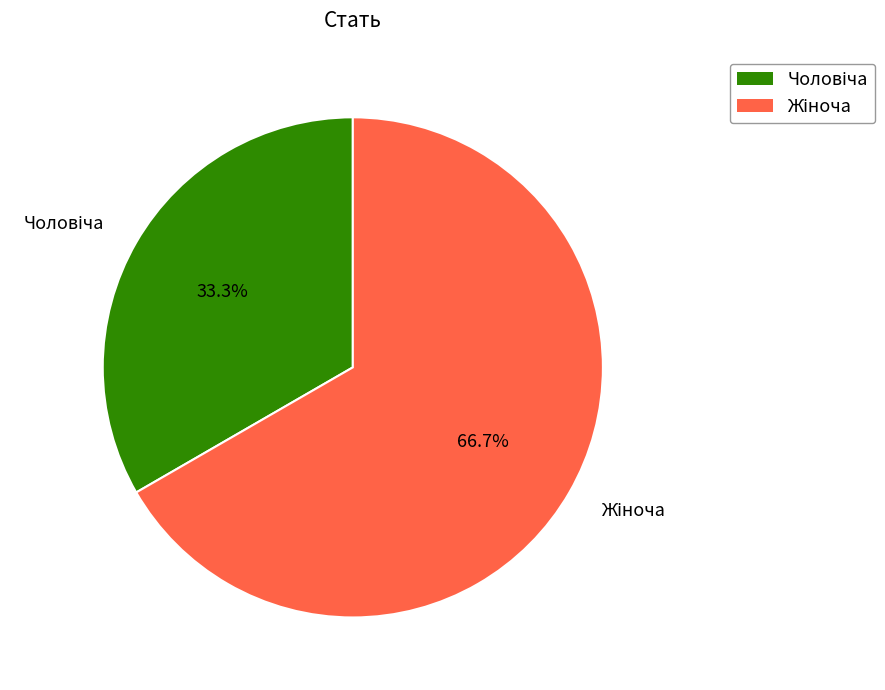

Is there any slice that represents more than half of the pie?

Yes